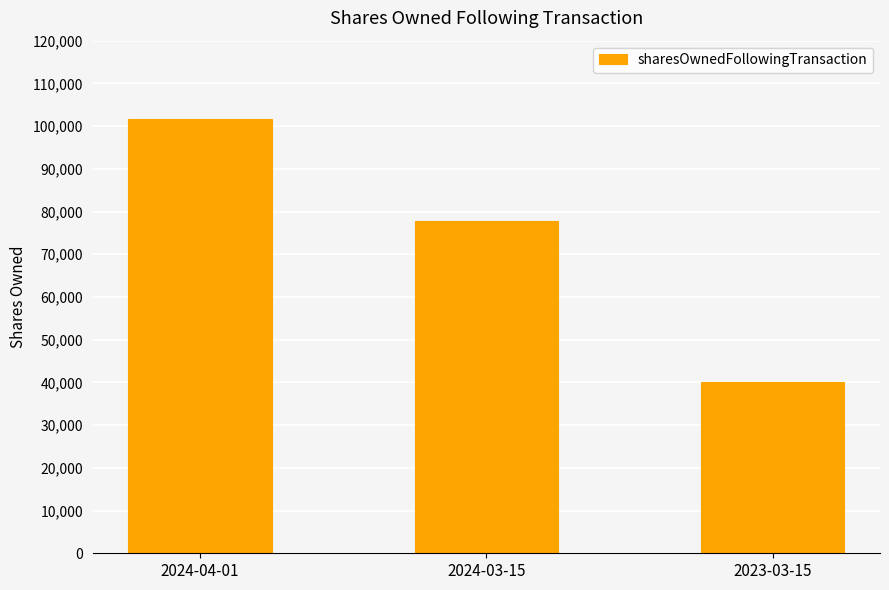

The chart shows a value of 57257 at 2023-03-15. True or false?

False